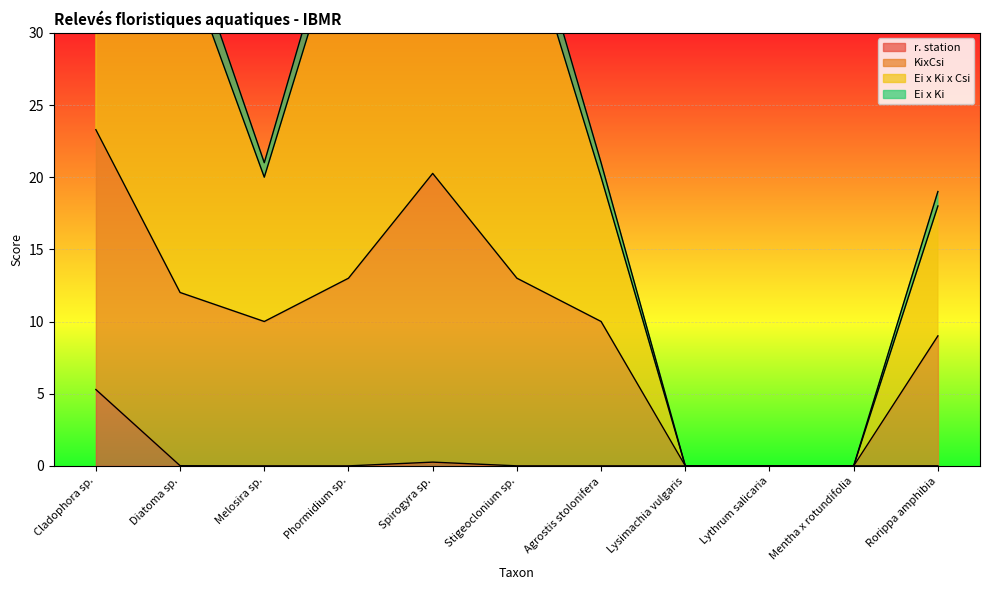

How many data points in KixCsi are less than 10?

4